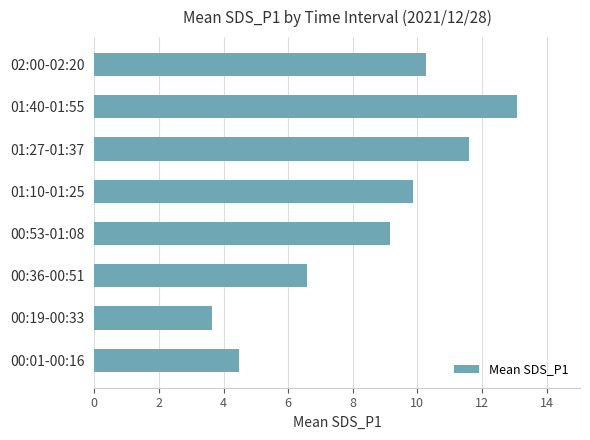

At which label is the value closest to 8?

00:53-01:08